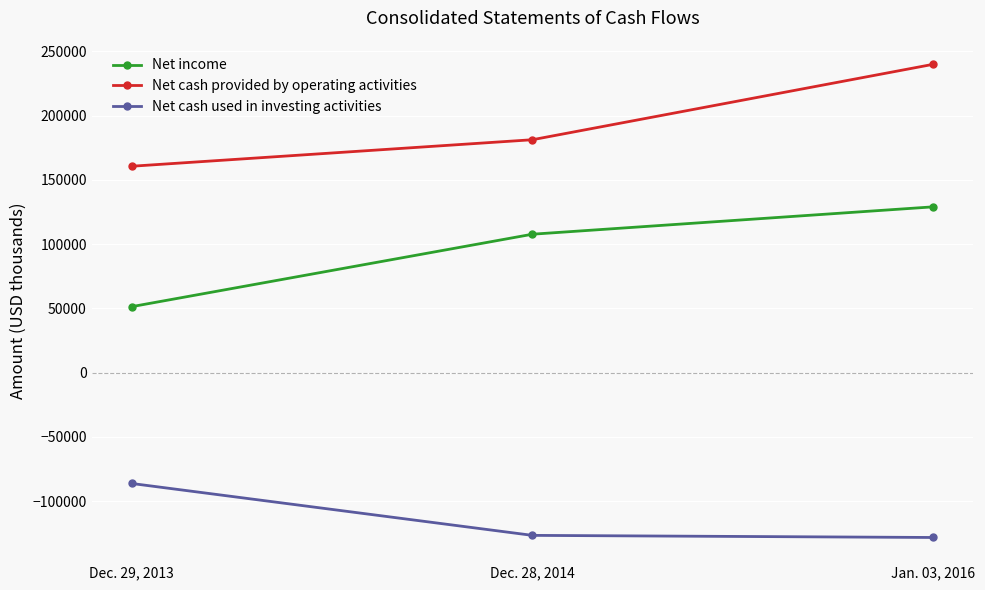

Where is Net cash used in investing activities nearest to the value -107301?

Dec. 28, 2014